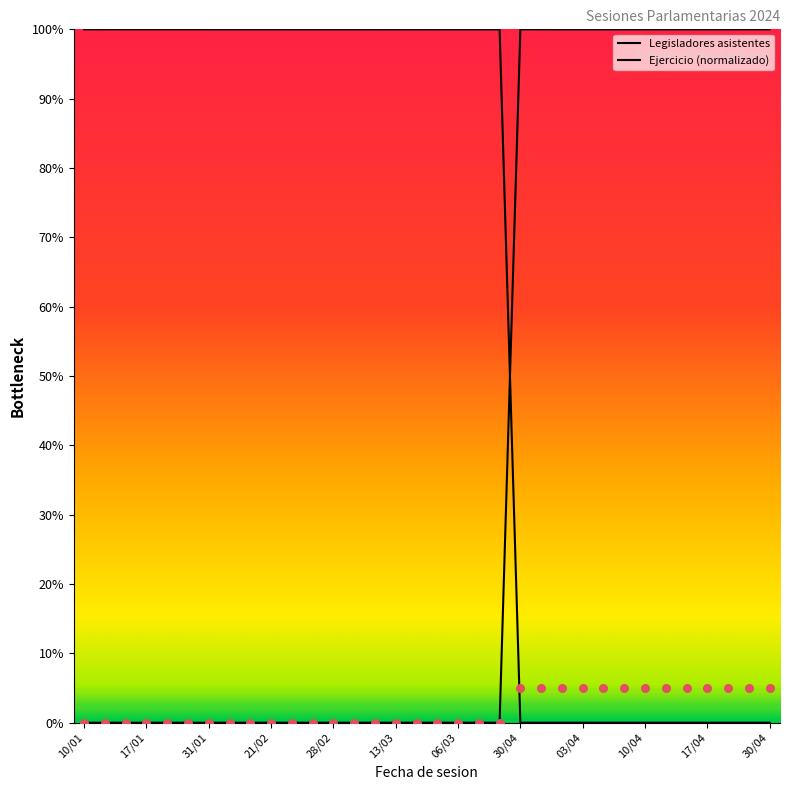

Which has a higher value, 17/04 or 13/03?

17/04